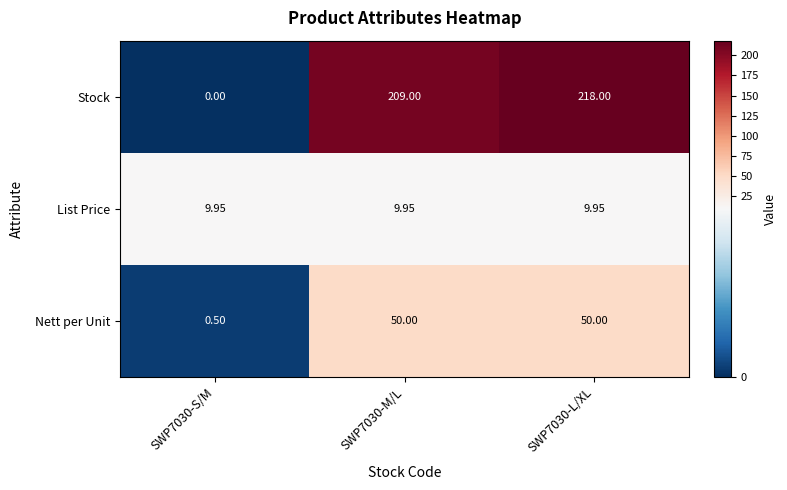

At how many categories does at least one series exceed 121?

2